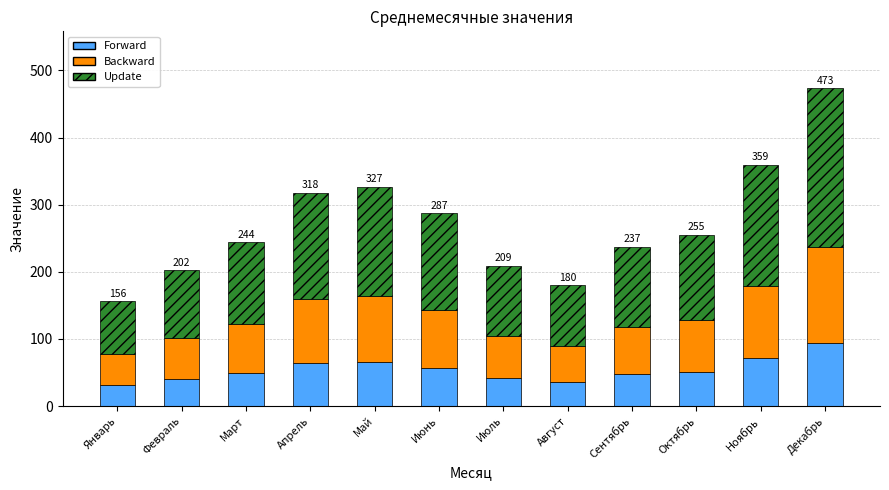

What is the total value across all series at Август?

180.0